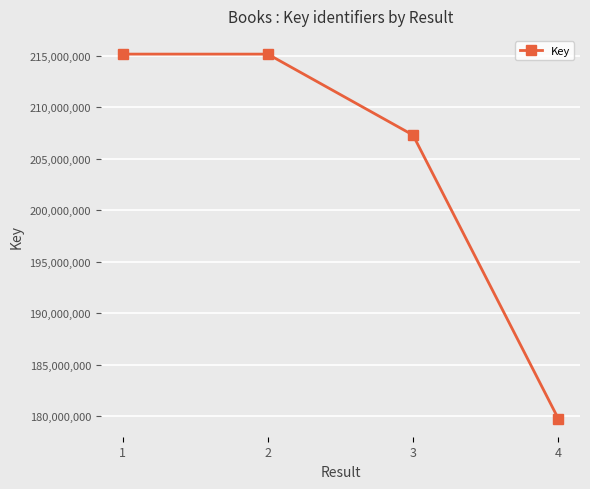

How many lines are shown in the chart?

1